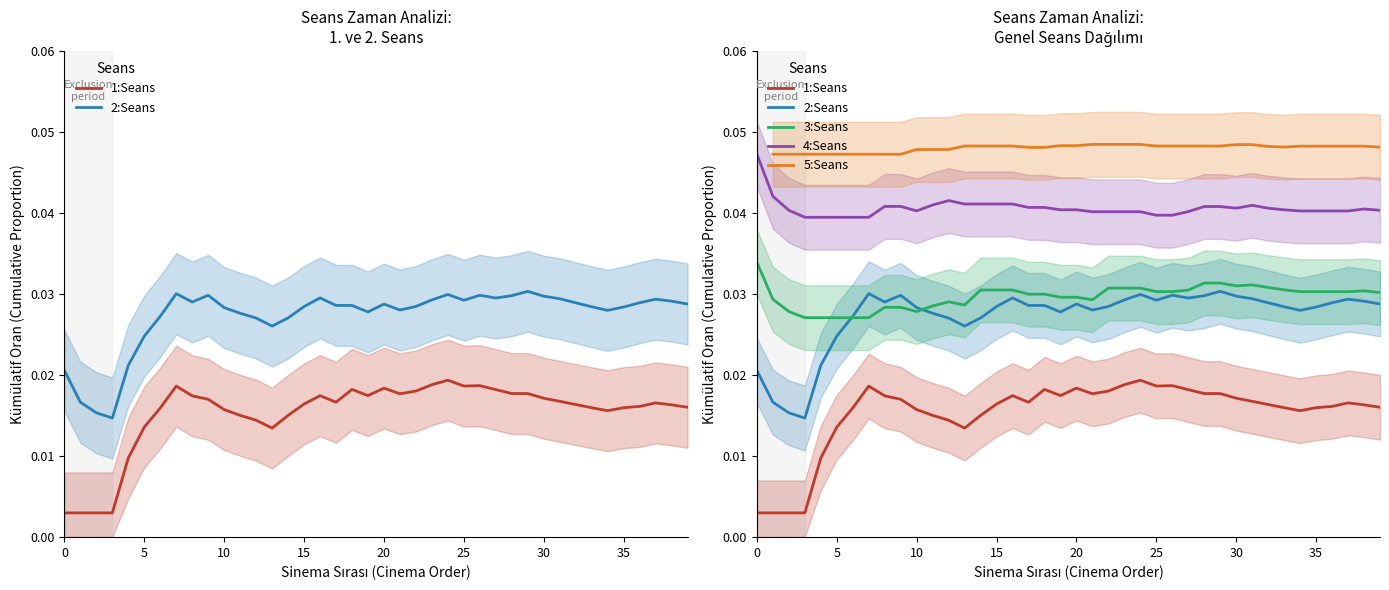

True or false: 5:Seans and 1:Seans intersect in this chart.

False